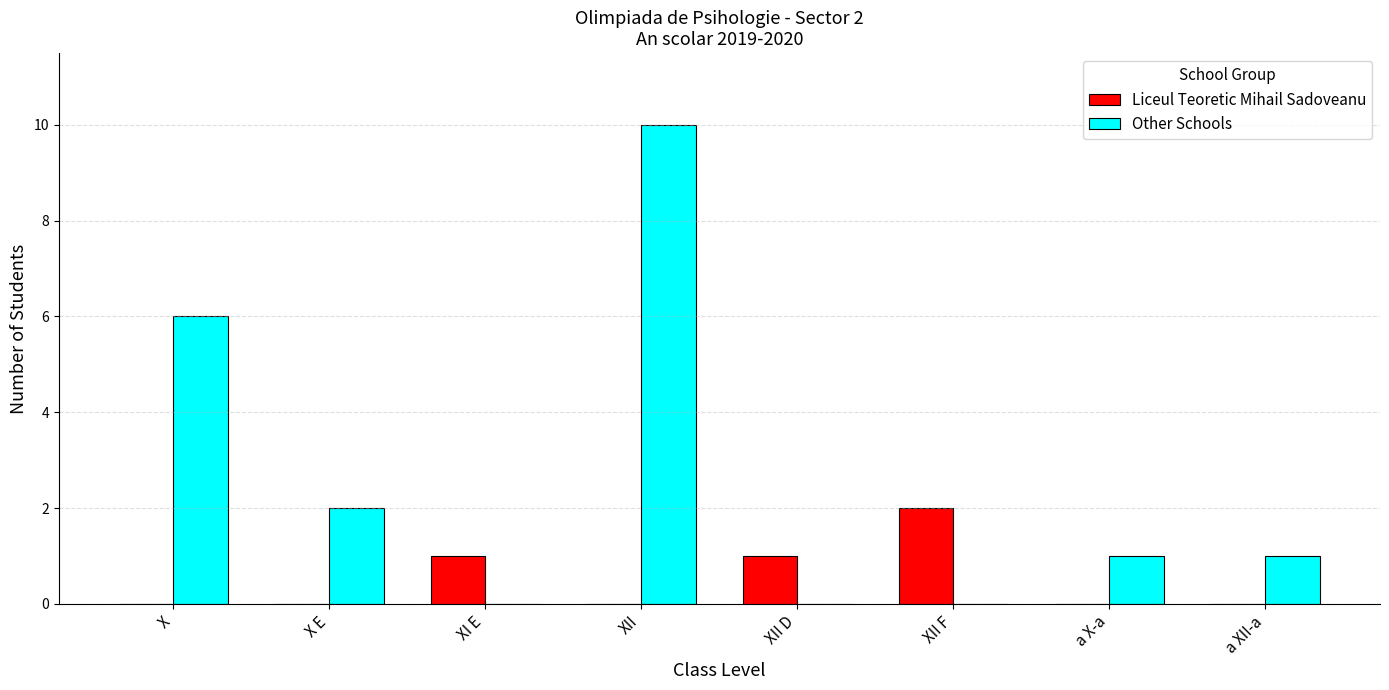

The Other Schools series shows 0 at a X-a. True or false?

False